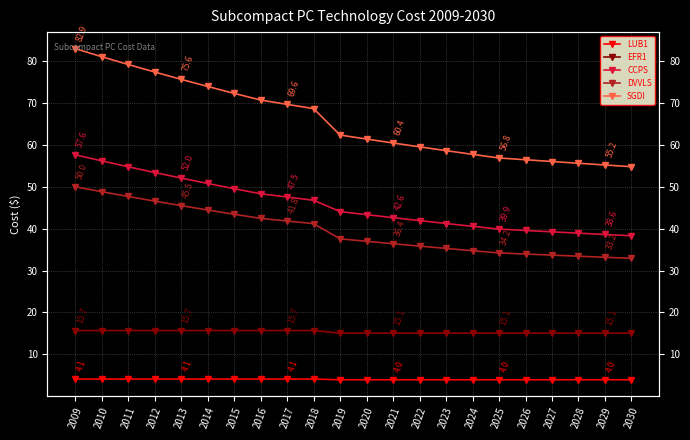

Does the chart display data point markers on the line(s)?

Yes